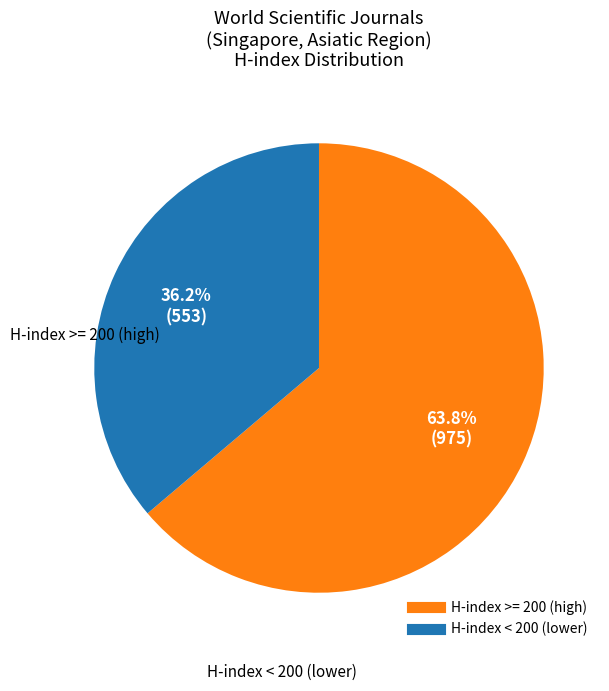

Is there any slice that represents more than half of the pie?

Yes